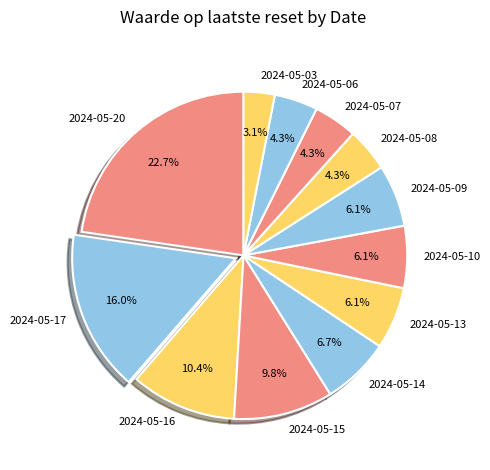

To the nearest percent, what is the average slice percentage?

8%